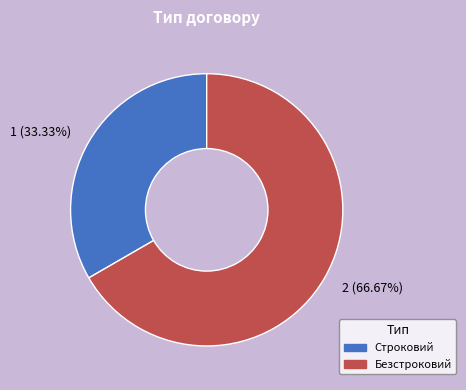

Does any single category account for the majority?

Yes